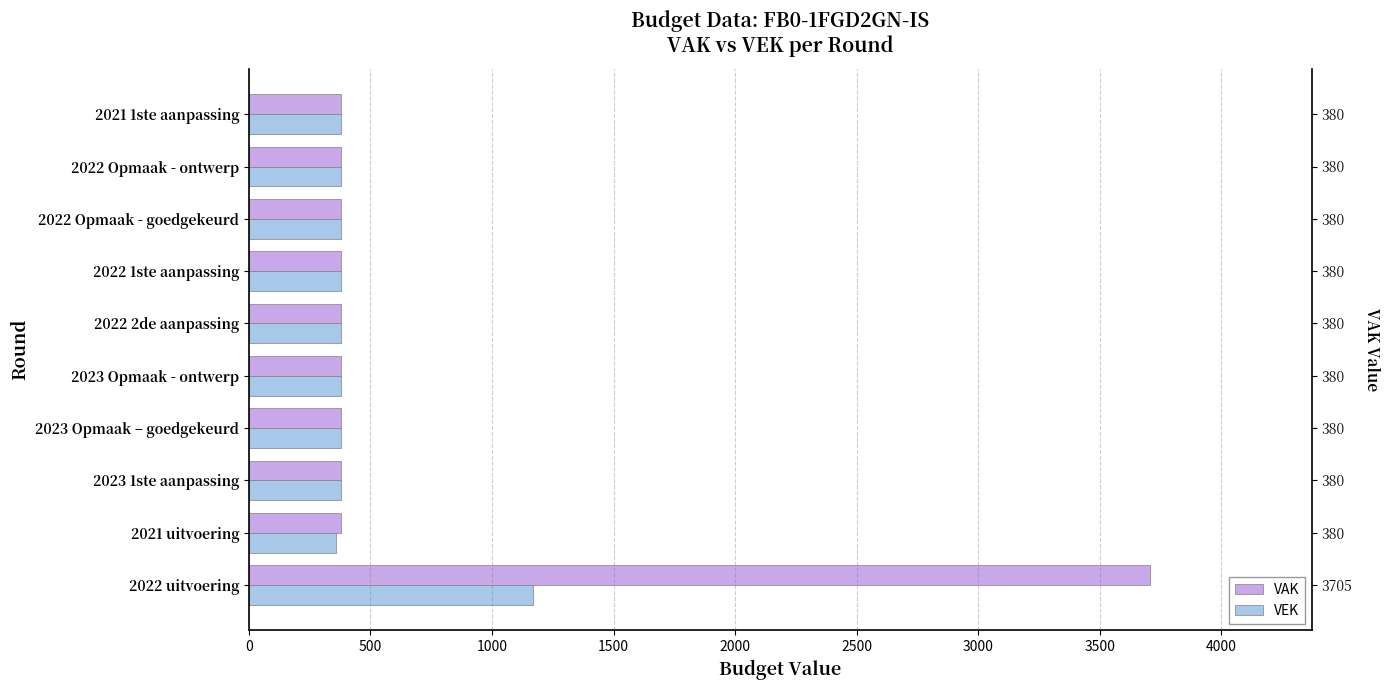

Between 2022 1ste aanpassing and 2022 Opmaak - ontwerp, which series saw the biggest shift?

VAK